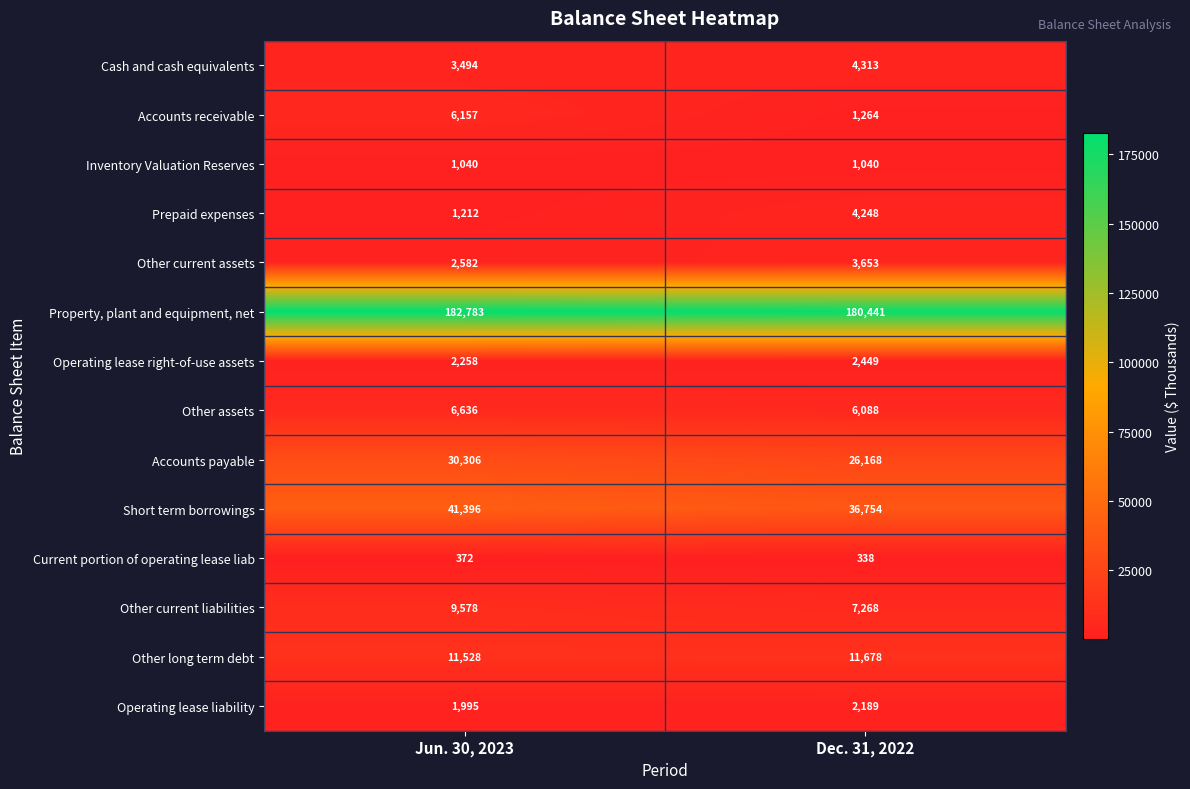

What is the minimum value shown in the chart?

338